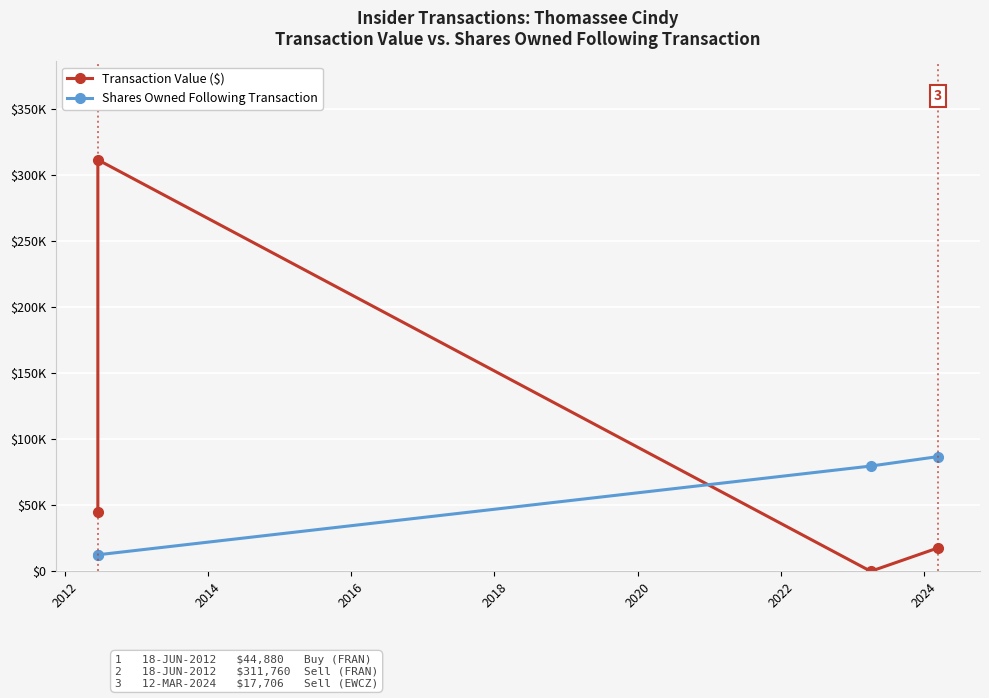

What are all the series names shown in the legend?

Transaction Value ($), Shares Owned Following Transaction